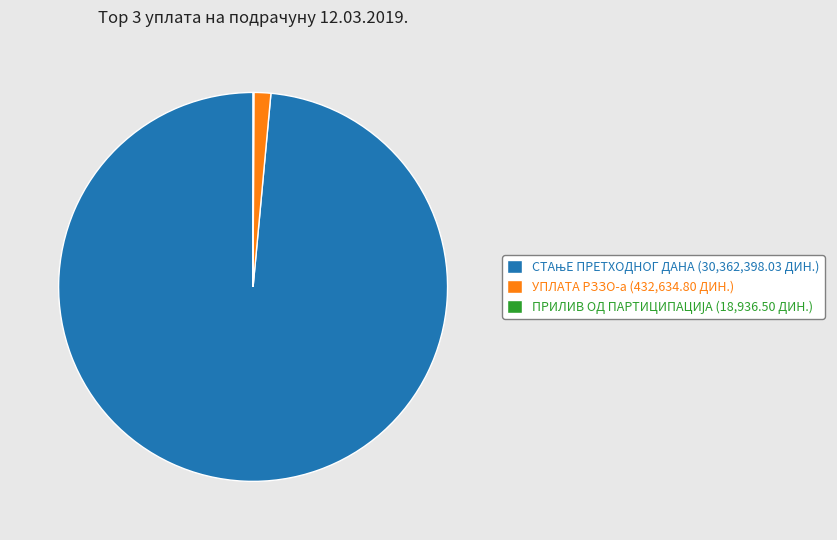

The УПЛАТА РЗЗО-а slice represents 1% of the pie. True or false?

True